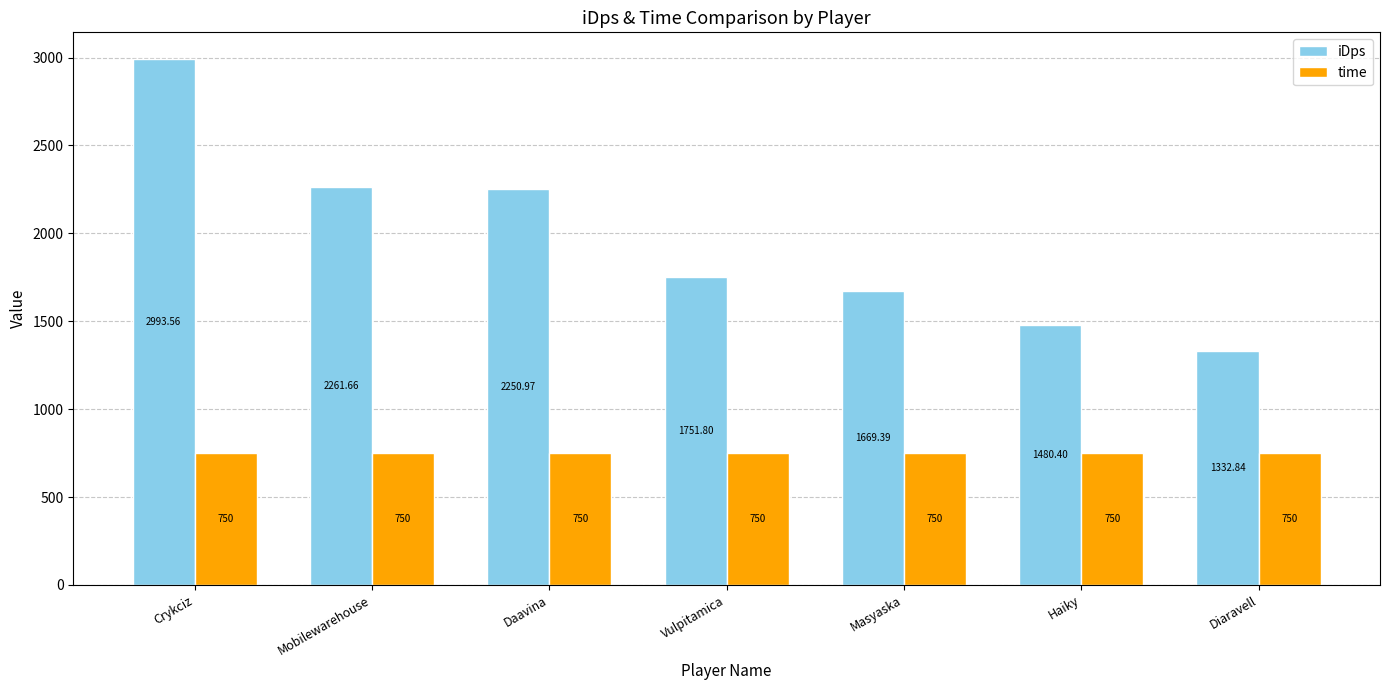

True or false: time has a value of 750.0 at Haiky.

True